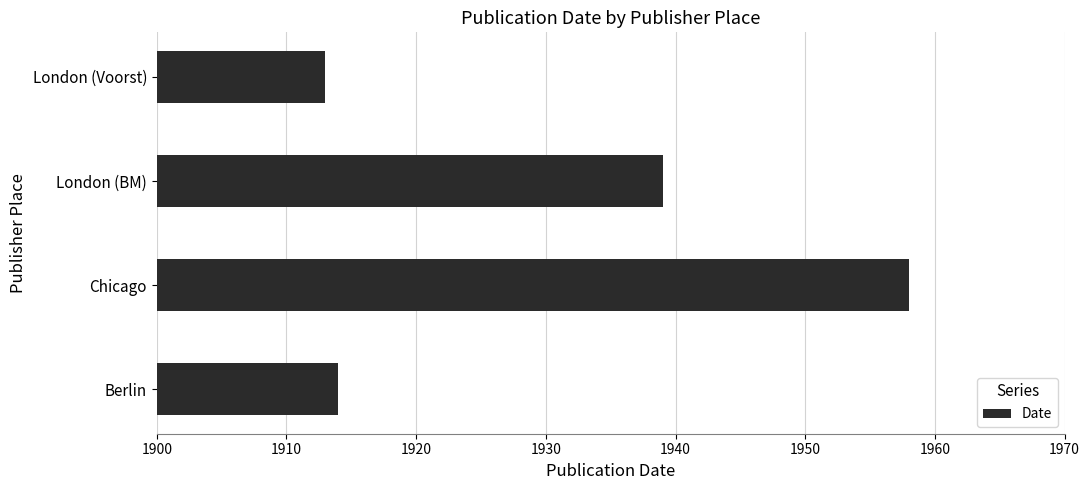

What is the sum of all values?

7724